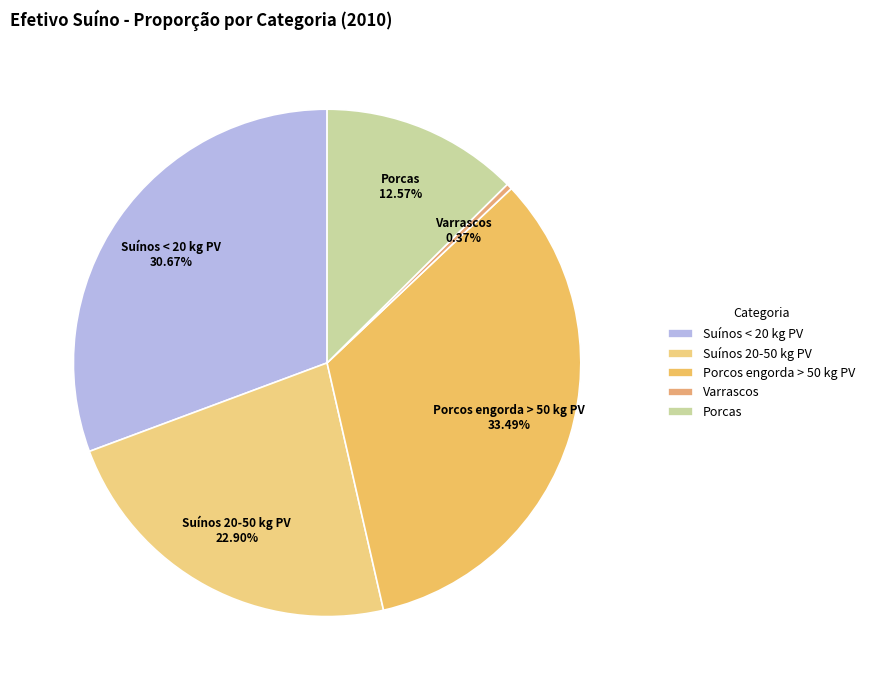

What percentage do Varrascos and Porcas together represent?

12.9%